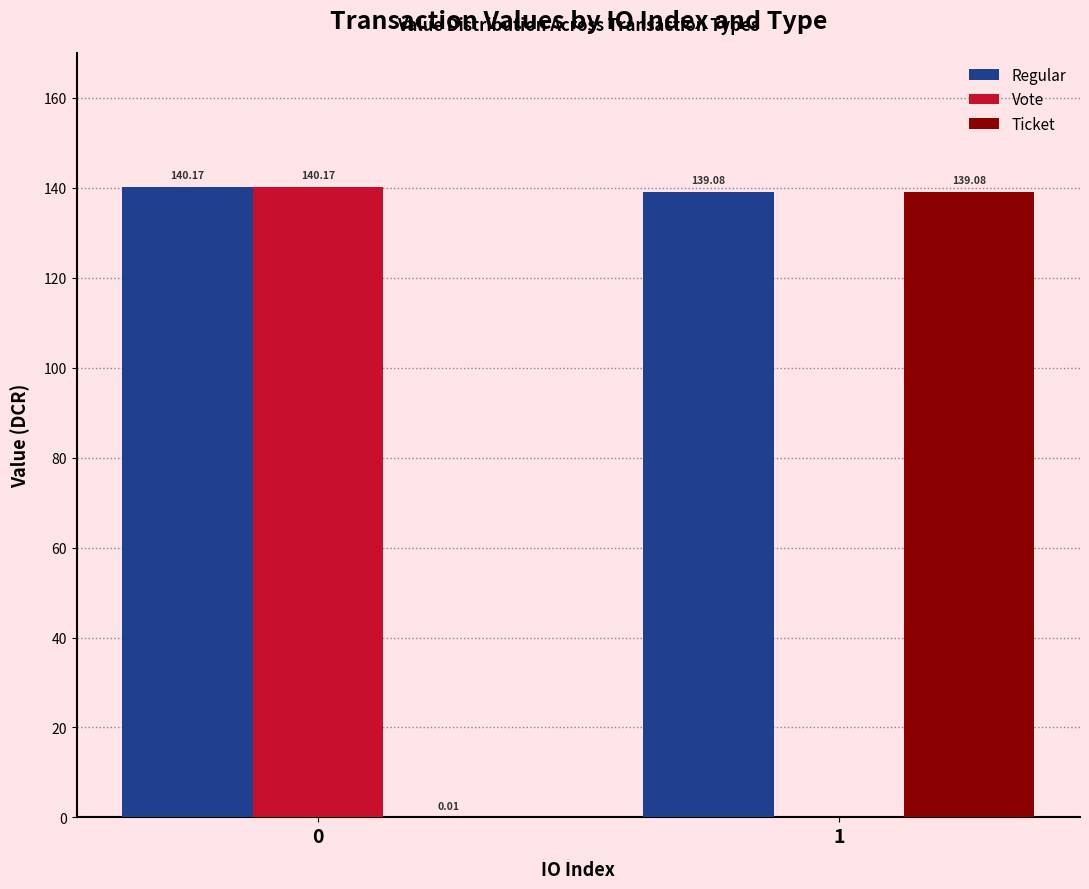

What is the total value across all series at 1?

278.2